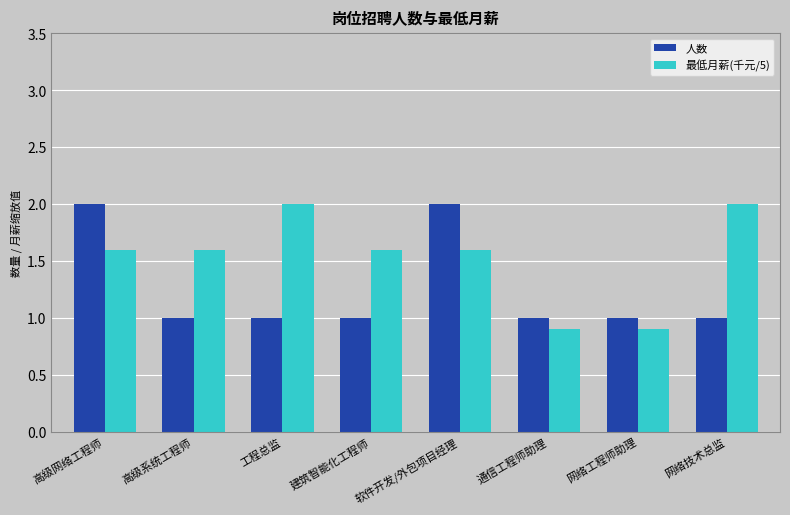

The value of 人数 at 通信工程师助理 is 1.0. True or false?

True